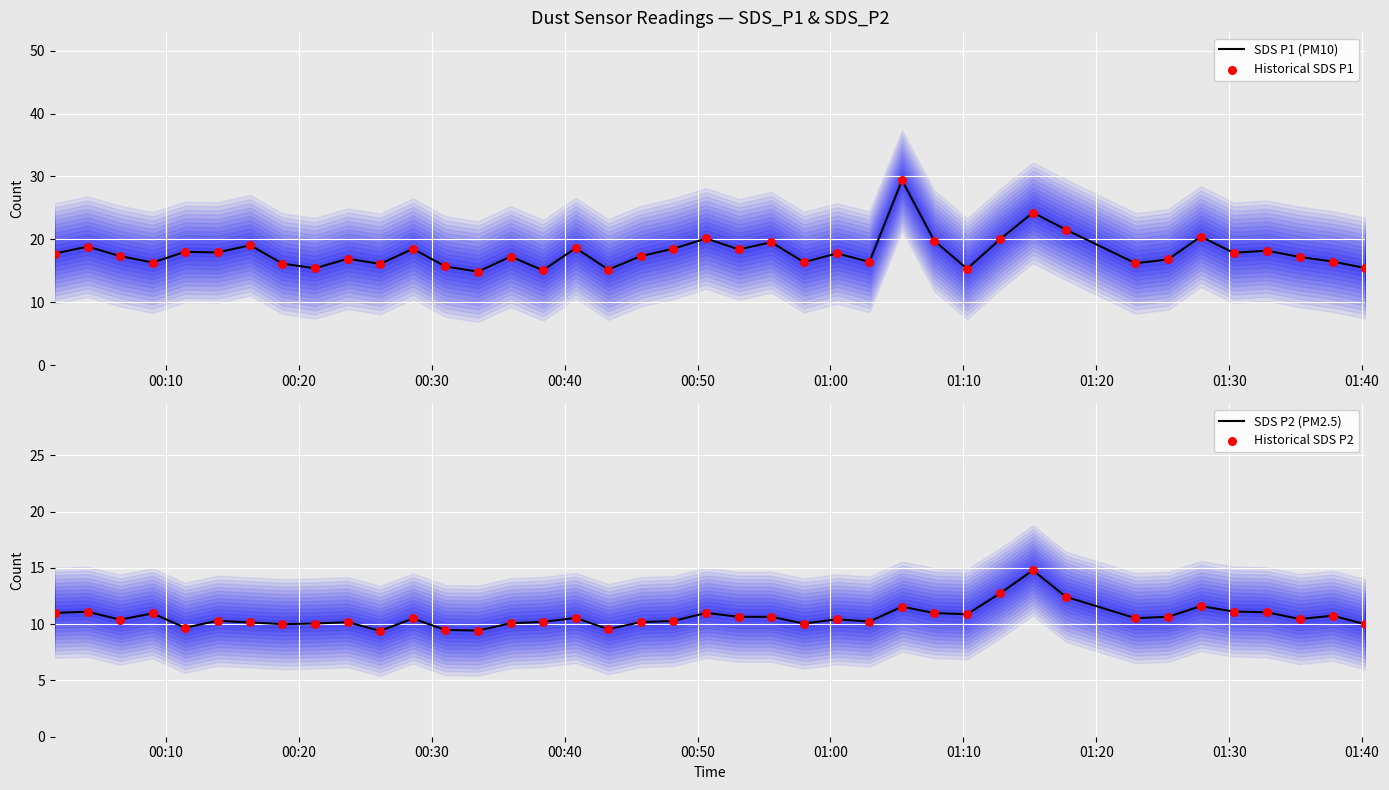

What are all the series names shown in the legend?

SDS P1 (PM10), Historical SDS P1, SDS P2 (PM2.5), Historical SDS P2